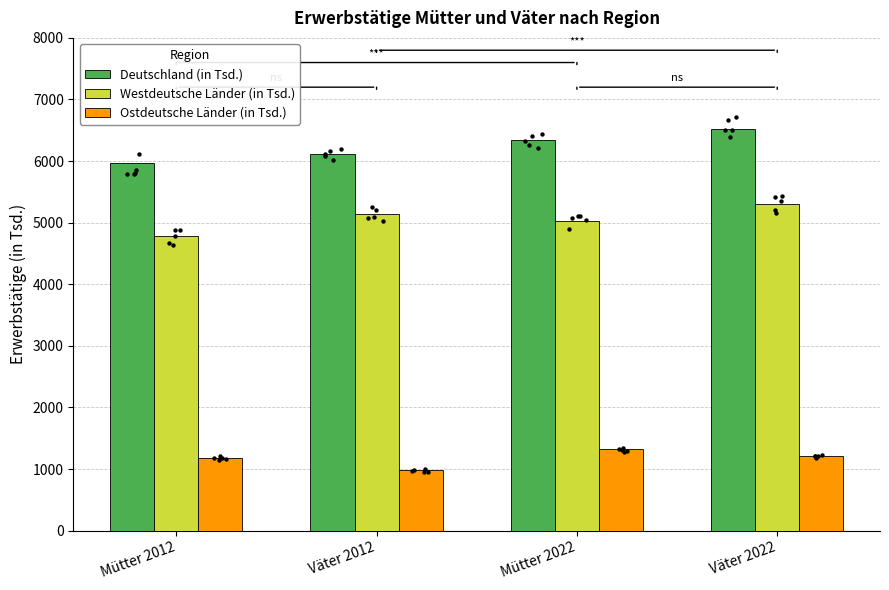

Which series has the largest total across all categories?

Deutschland (in Tsd.)